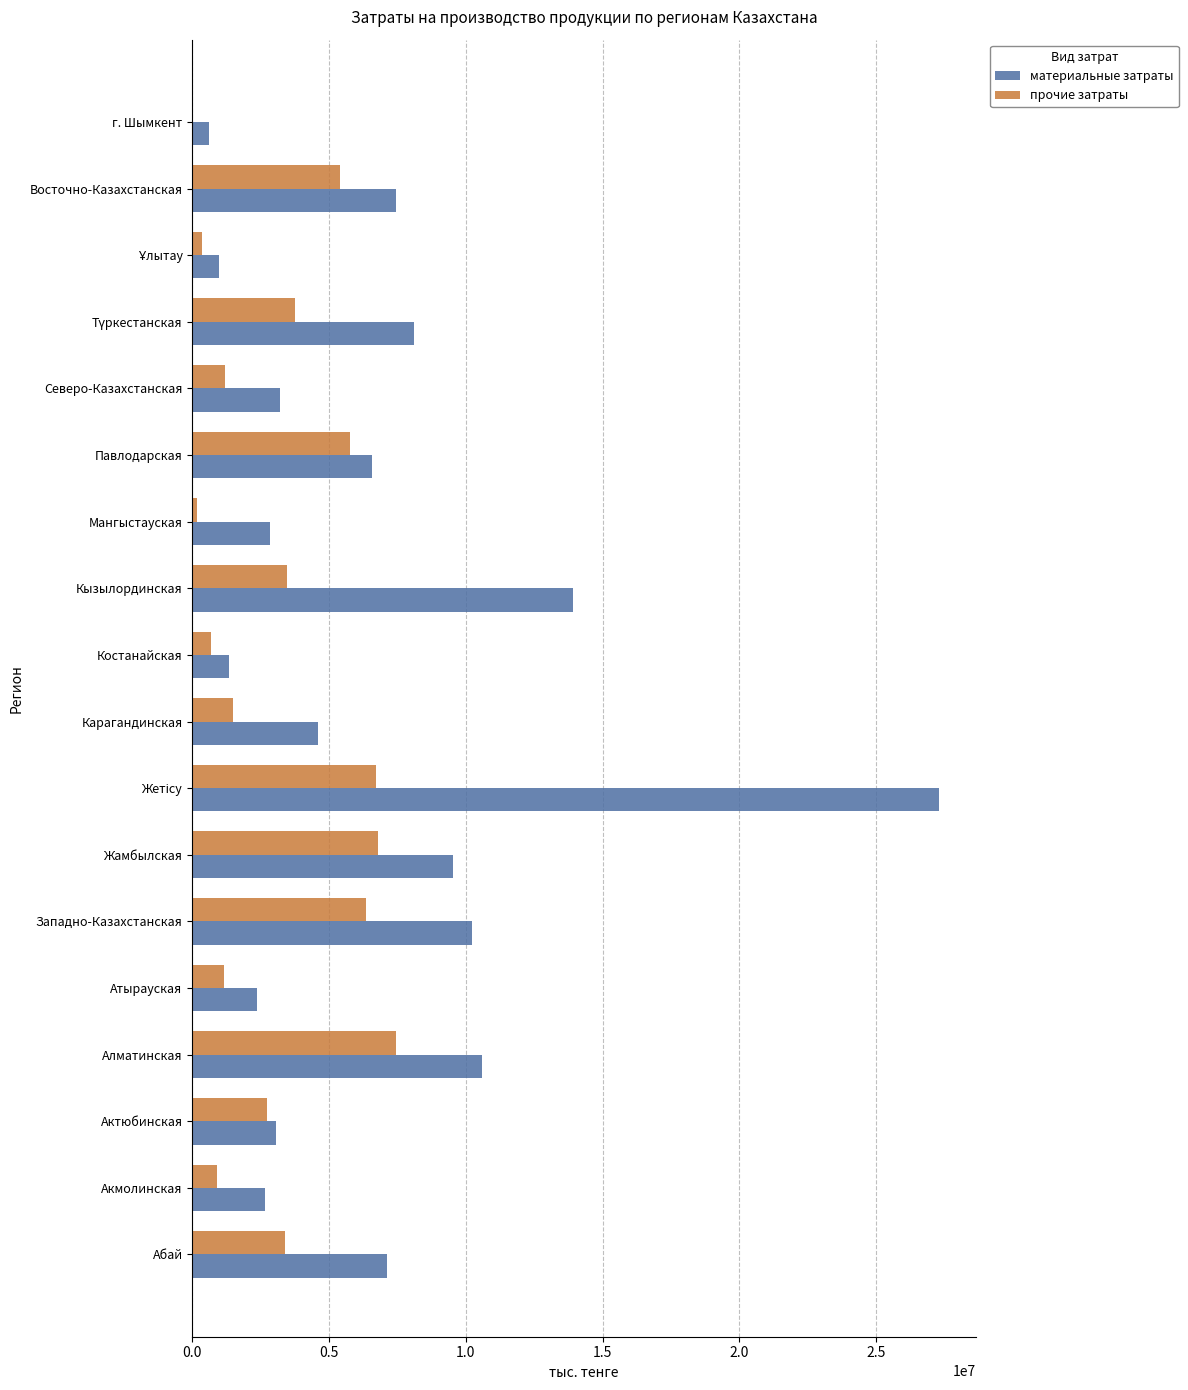

Which category has the highest value in the прочие затраты series?

Алматинская